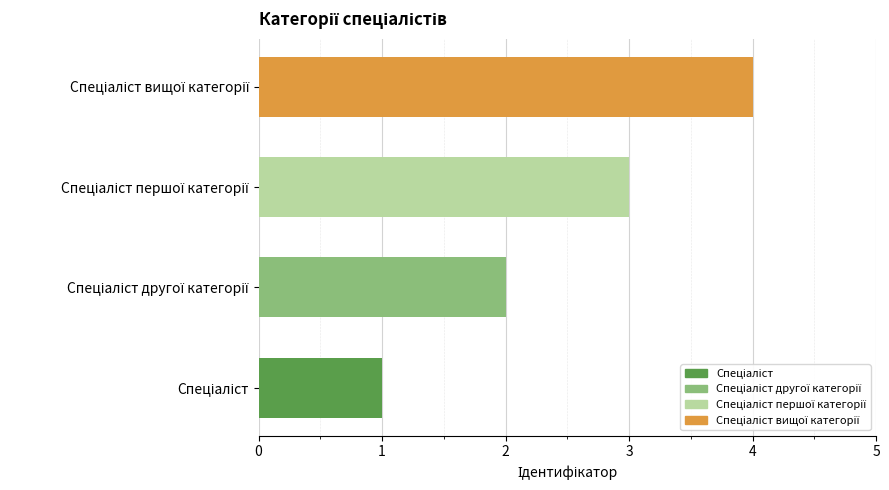

What is the sum of all values?

10